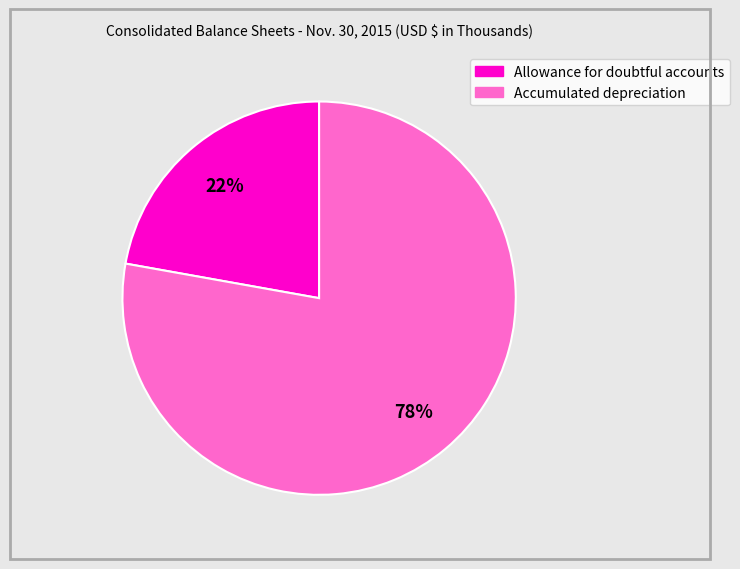

Is the sum of Accumulated depreciation and Allowance for doubtful accounts greater than half?

Yes